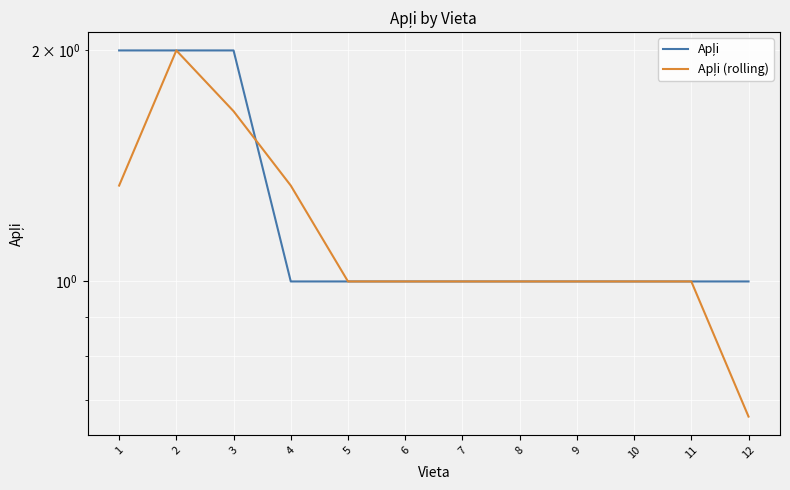

What is the maximum value for Apļi (rolling)?

2.0